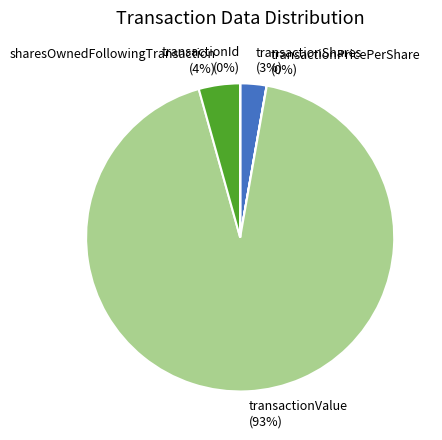

What is the largest slice in the pie chart?

transactionValue